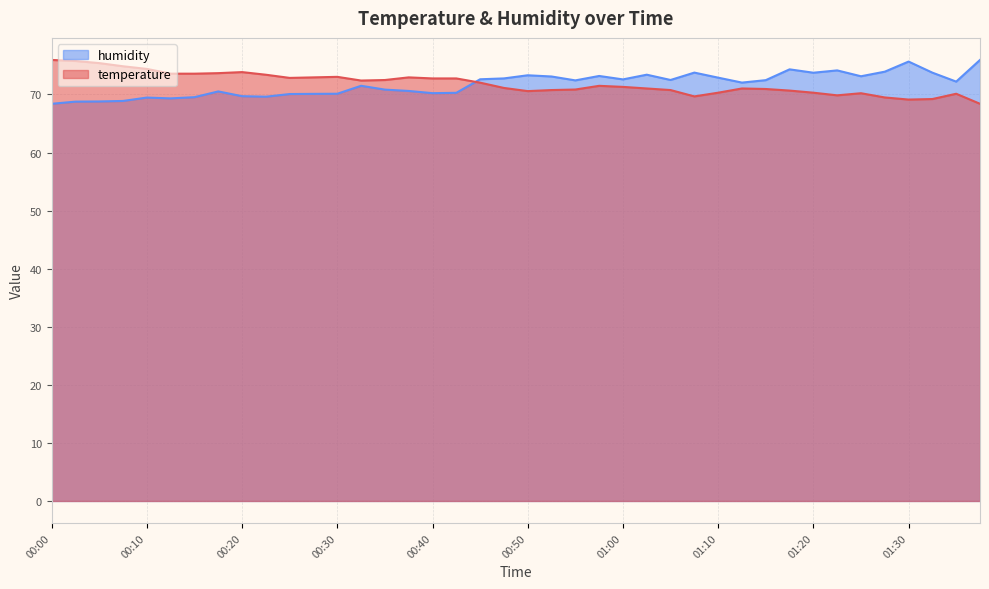

What position from the right is 01:02?

15